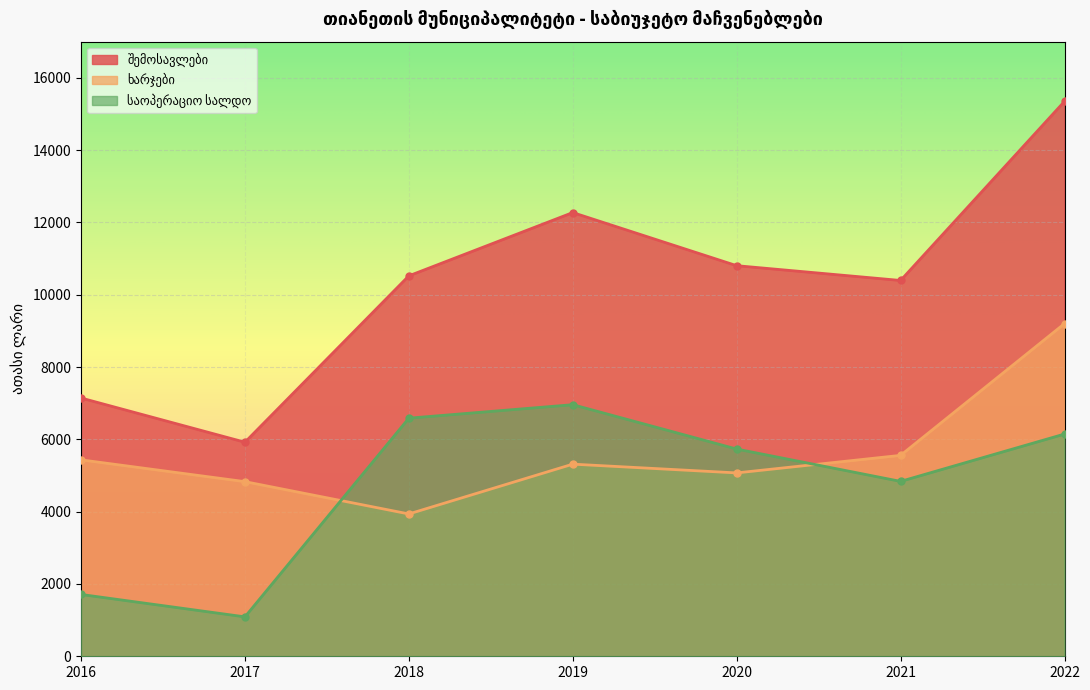

Reading left to right, extract all data points from this chart.

შემოსავლები: 2016=7143.7	2017=5920.4	2018=10522.7	2019=12273.1	2020=10803.7	2021=10394.7	2022=15348.3
ხარჯები: 2016=5433.5	2017=4830.2	2018=3936.8	2019=5314.3	2020=5072.0	2021=5557.2	2022=9201.7
საოპერაციო სალდო: 2016=1710.2	2017=1090.2	2018=6585.9	2019=6958.8	2020=5731.7	2021=4837.5	2022=6146.6